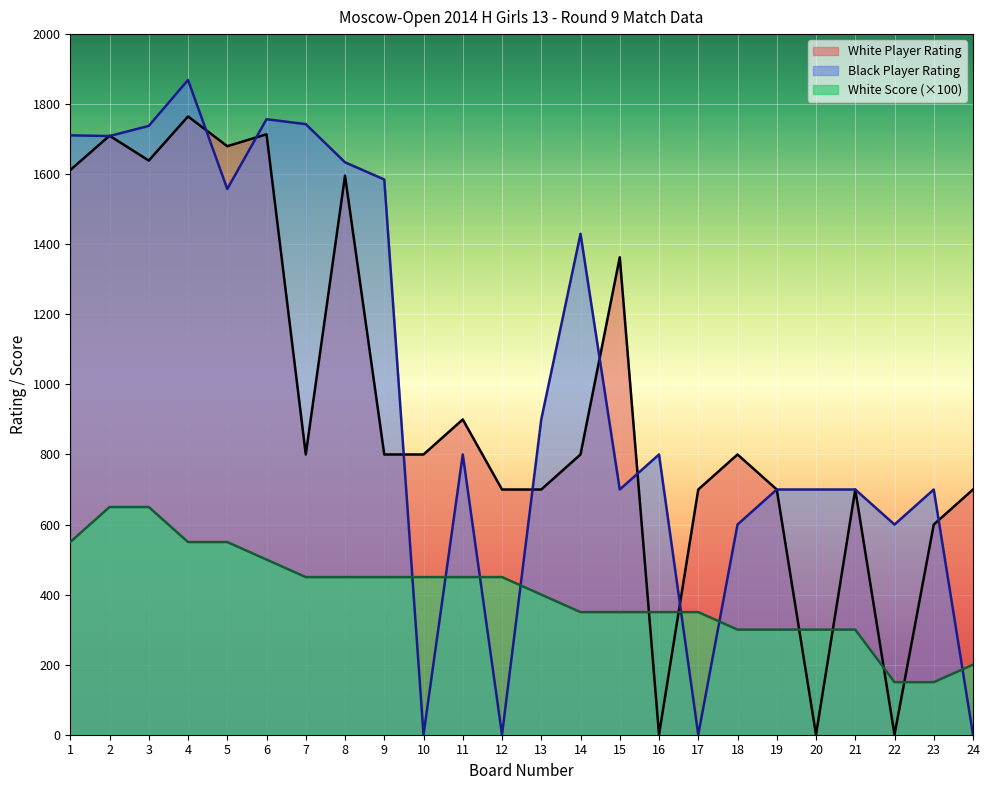

At which category does White Player Rating reach its first local peak?

2